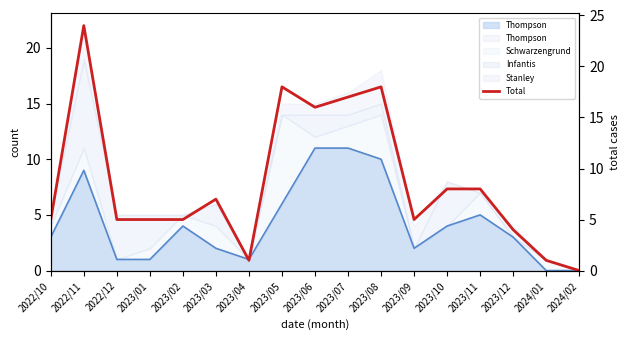

How many values exceed 5?

8